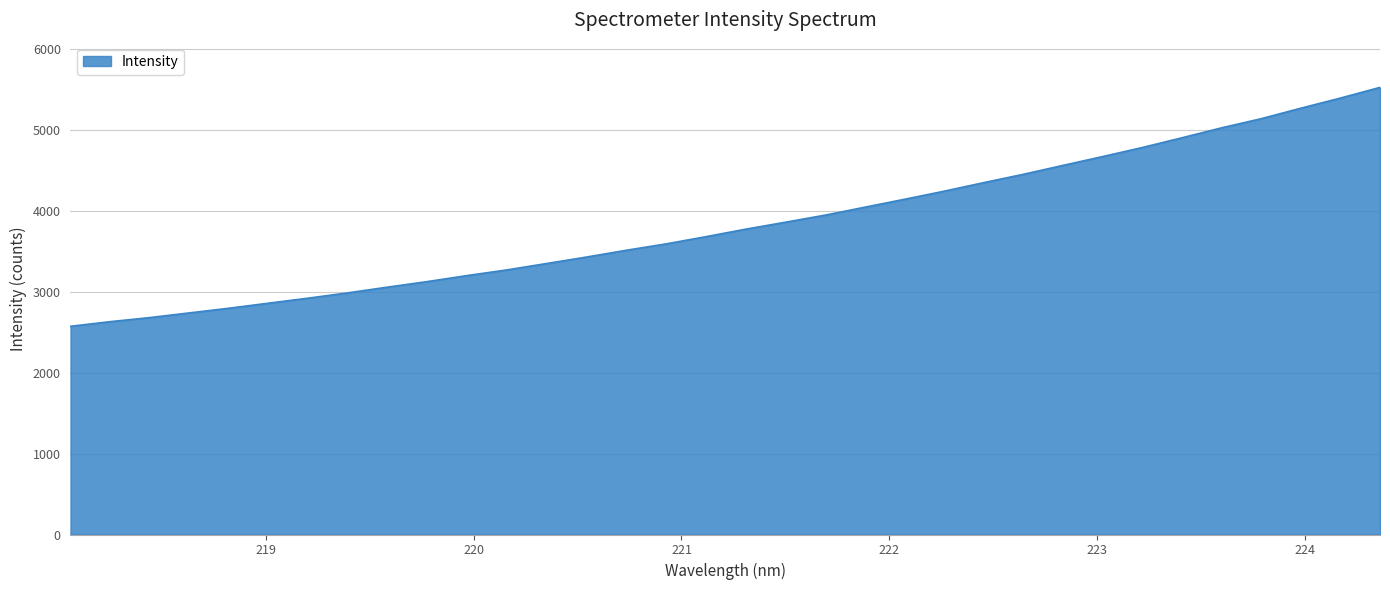

What is the difference between the maximum and minimum values?

2950.9